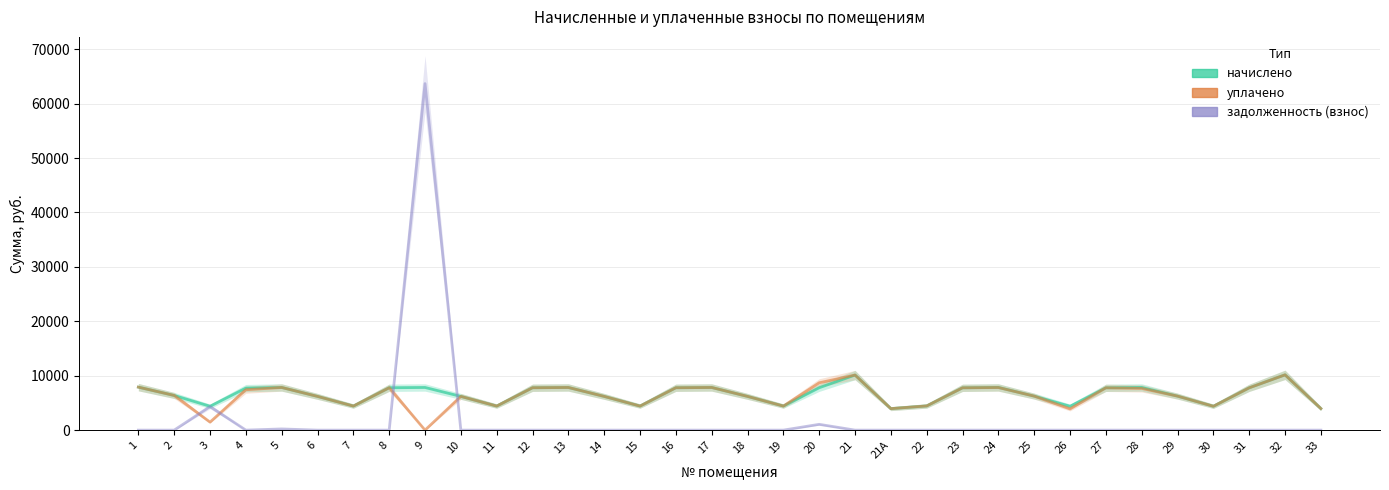

What is the approximate value of начислено at 9?

7837.1